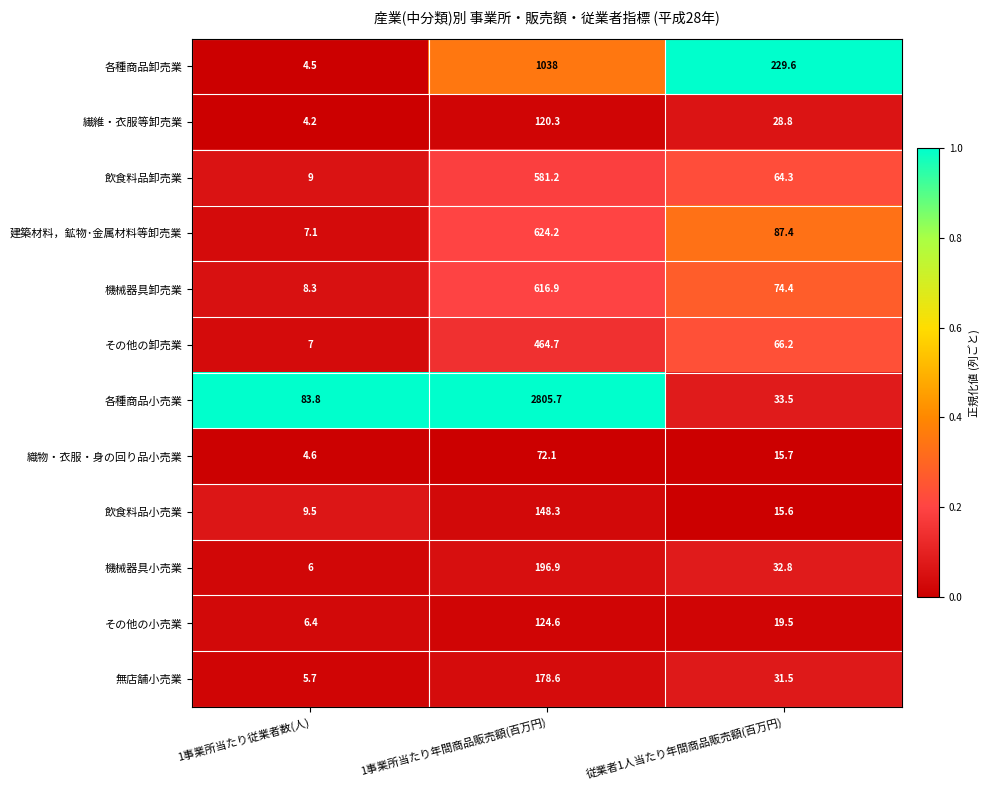

Where does the 飲食料品小売業 series first go above 15?

1事業所当たり年間商品販売額(百万円)